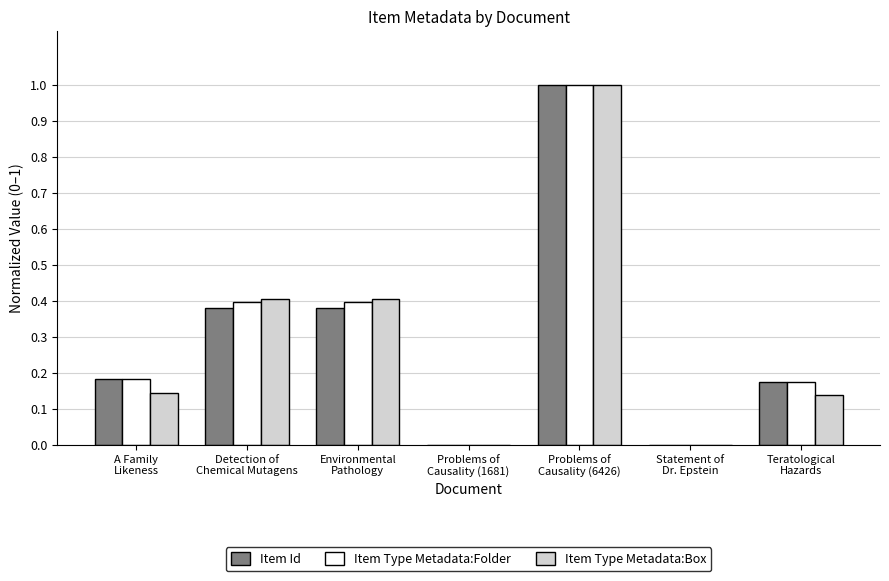

What is the maximum value for Item Type Metadata:Folder?

1.0